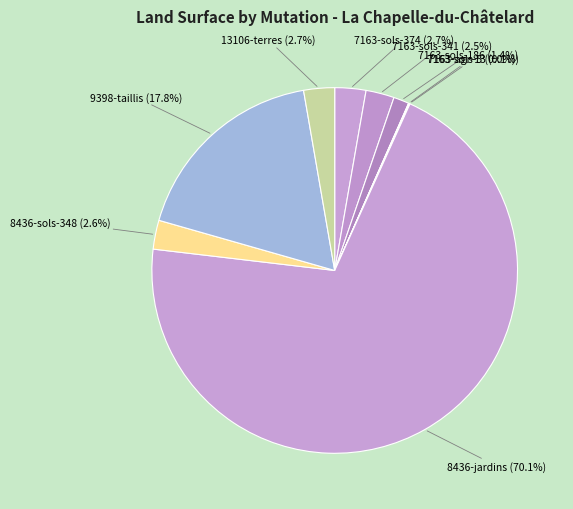

Does 8436-jardins account for over 50% of the chart?

Yes